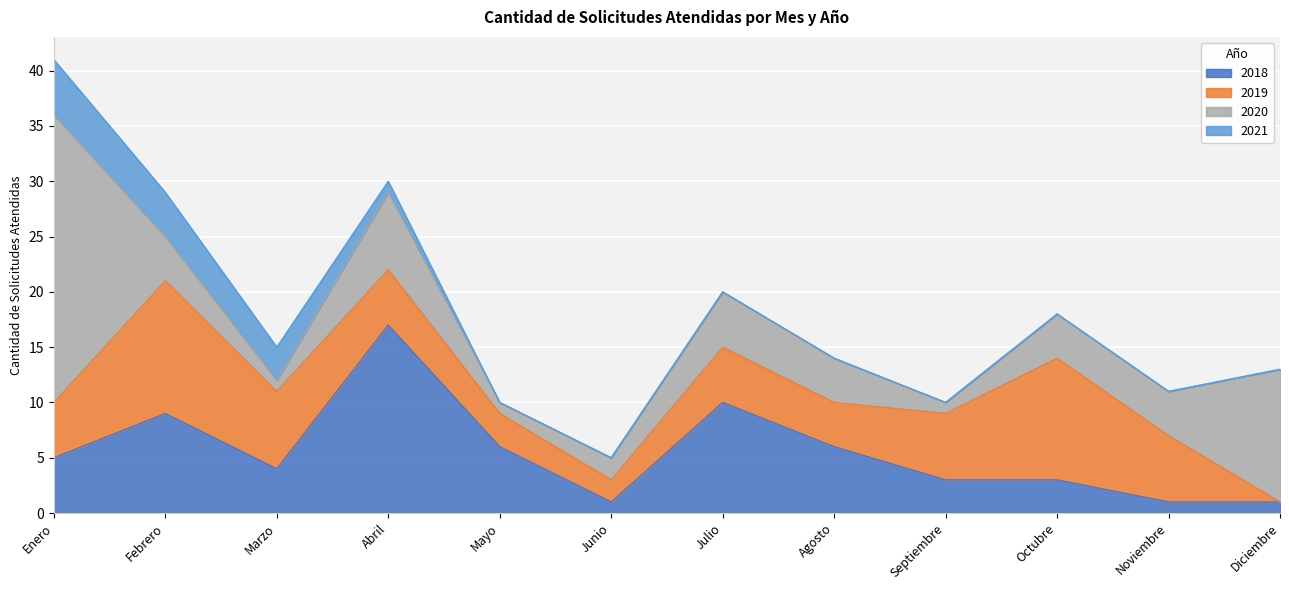

The 2020 series shows 0 at Marzo. True or false?

False